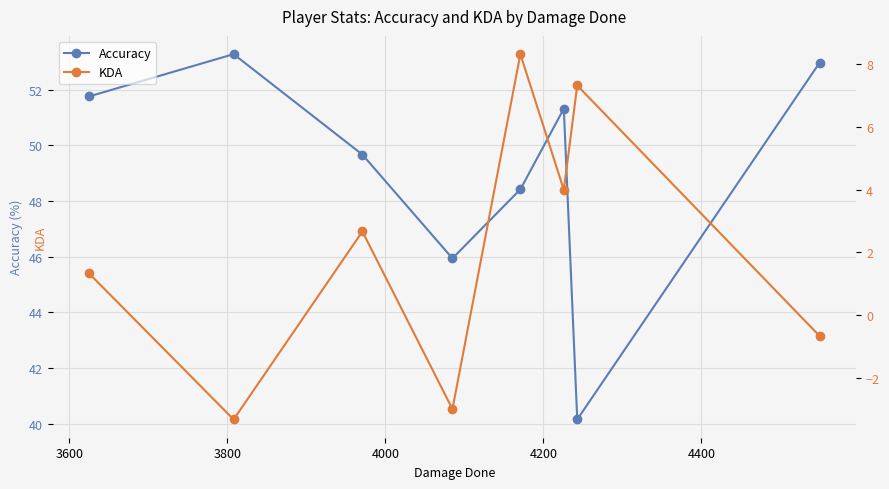

What is the value of the Accuracy point at the 8th from the left?

53.0